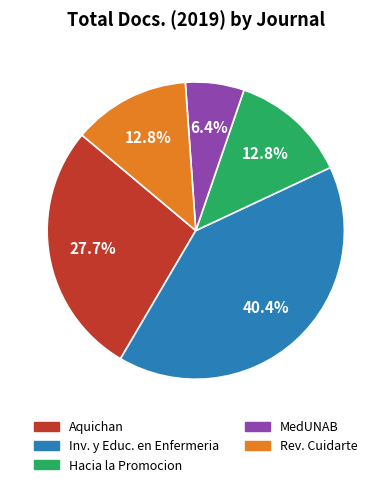

Is there a majority slice in this chart?

No